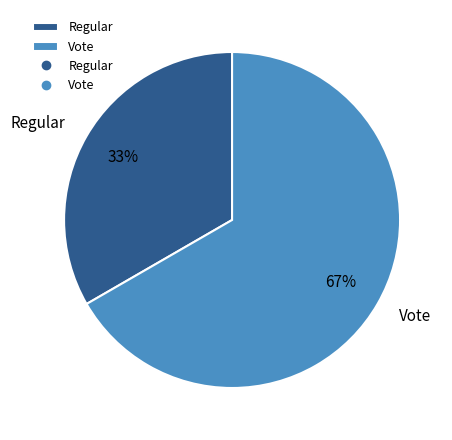

To the nearest percent, what is the average slice percentage?

50%